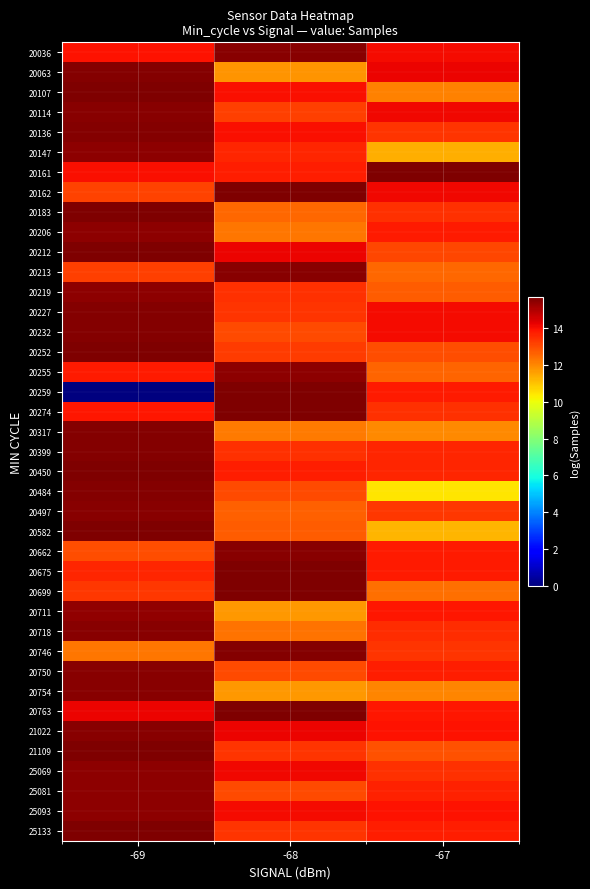

Reading left to right, what are all the values shown in this chart?

20036: -69=14.0	-68=15.6	-67=14.1
20063: -69=15.6	-68=11.8	-67=14.2
20107: -69=15.6	-68=14.0	-67=12.1
20114: -69=15.6	-68=13.2	-67=14.1
20136: -69=15.6	-68=14.0	-67=13.4
20147: -69=15.5	-68=13.6	-67=11.4
20161: -69=14.0	-68=13.8	-67=15.6
20162: -69=13.2	-68=15.7	-67=14.1
20183: -69=15.6	-68=12.6	-67=13.5
20206: -69=15.4	-68=12.3	-67=13.8
20212: -69=15.6	-68=14.2	-67=13.1
20213: -69=13.2	-68=15.6	-67=12.5
20219: -69=15.5	-68=13.5	-67=12.7
20227: -69=15.6	-68=13.4	-67=14.0
20232: -69=15.6	-68=13.0	-67=14.0
20252: -69=15.7	-68=13.3	-67=13.0
20255: -69=13.8	-68=15.5	-67=12.6
20259: -69=0.0	-68=15.6	-67=13.8
20274: -69=13.9	-68=15.6	-67=13.4
20317: -69=15.6	-68=12.2	-67=12.0
20399: -69=15.6	-68=13.5	-67=13.6
20450: -69=15.6	-68=13.8	-67=13.6
20484: -69=15.6	-68=13.0	-67=10.5
20497: -69=15.6	-68=12.7	-67=13.3
20582: -69=15.7	-68=12.7	-67=11.3
20662: -69=12.9	-68=15.5	-67=13.8
20675: -69=13.6	-68=15.6	-67=13.8
20699: -69=13.3	-68=15.7	-67=12.4
20711: -69=15.4	-68=11.7	-67=13.9
20718: -69=15.6	-68=12.4	-67=13.5
20746: -69=12.3	-68=15.6	-67=13.4
20750: -69=15.5	-68=13.0	-67=13.8
20754: -69=15.5	-68=11.7	-67=12.0
20763: -69=14.2	-68=15.7	-67=13.9
21022: -69=15.5	-68=14.2	-67=14.0
21109: -69=15.6	-68=13.4	-67=12.9
25069: -69=15.5	-68=14.1	-67=13.4
25081: -69=15.5	-68=13.0	-67=13.7
25093: -69=15.5	-68=14.1	-67=13.9
25133: -69=15.6	-68=13.4	-67=13.8